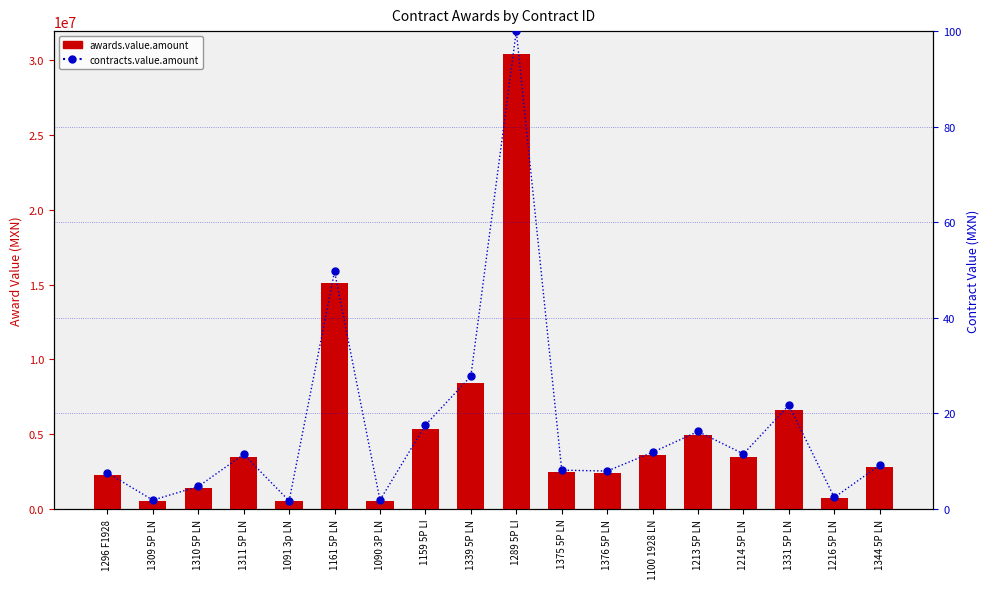

Does the chart contain stacked bars?

No